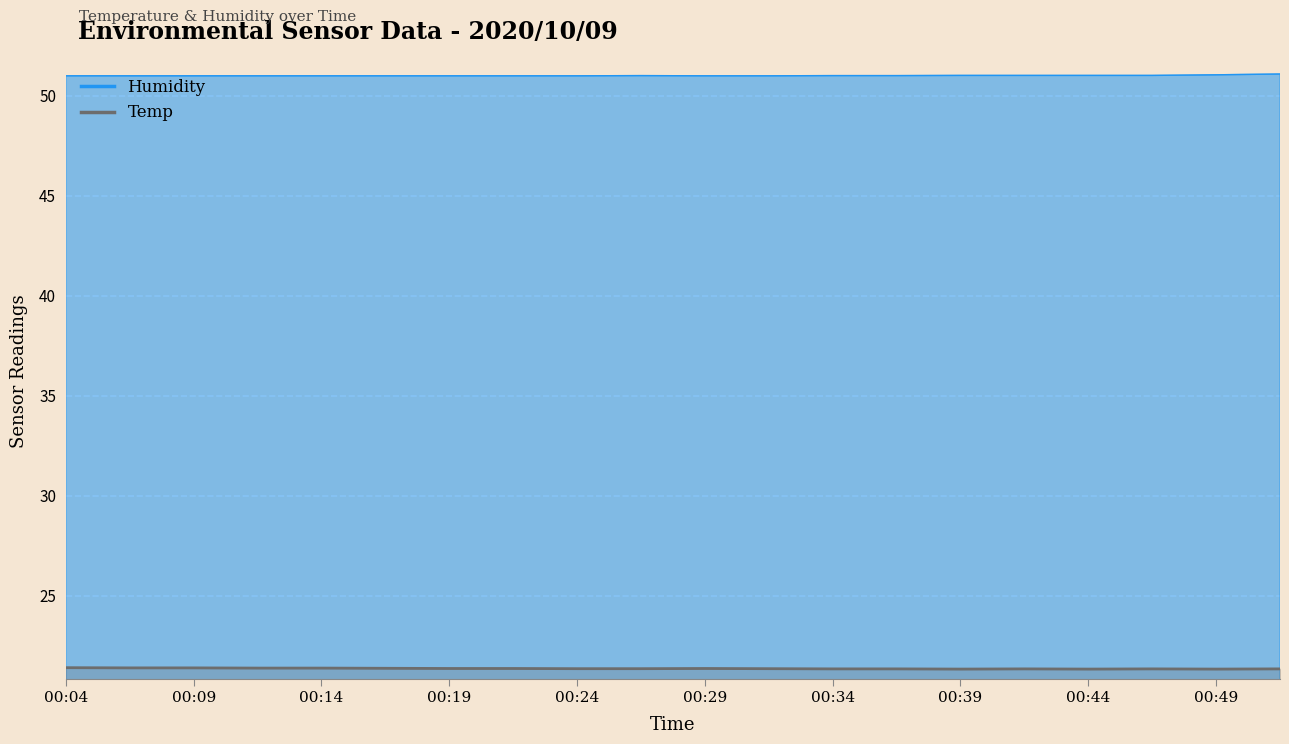

How many interior local peaks does the Temp series have?

3